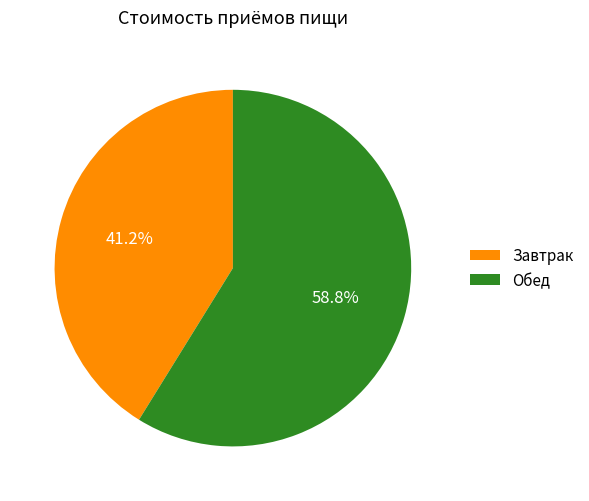

To the nearest percent, what is the difference between the largest and smallest slice percentages?

18%